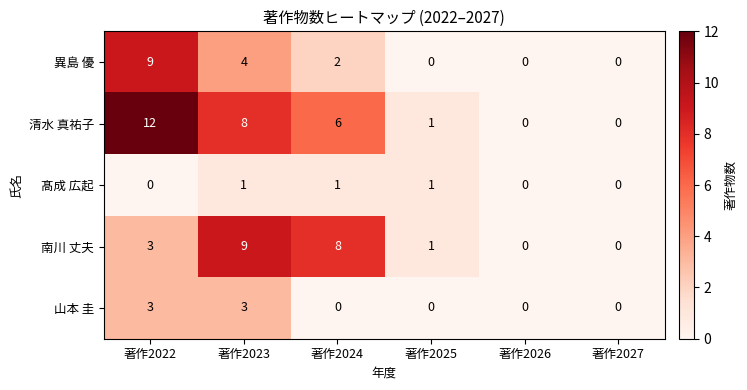

Which series changed the most between 著作2022 and 著作2025?

清水 真祐子